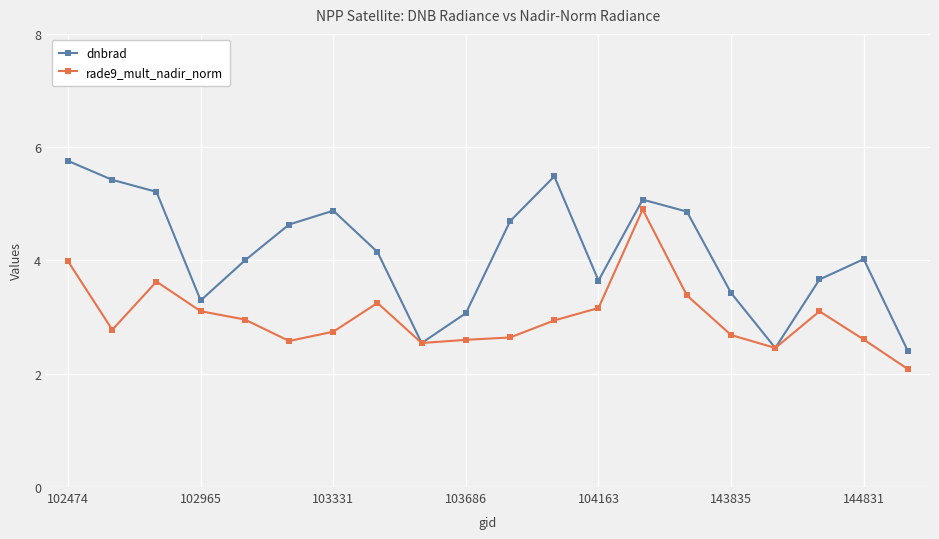

True or false: rade9_mult_nadir_norm has more than 2 interior local peaks.

True